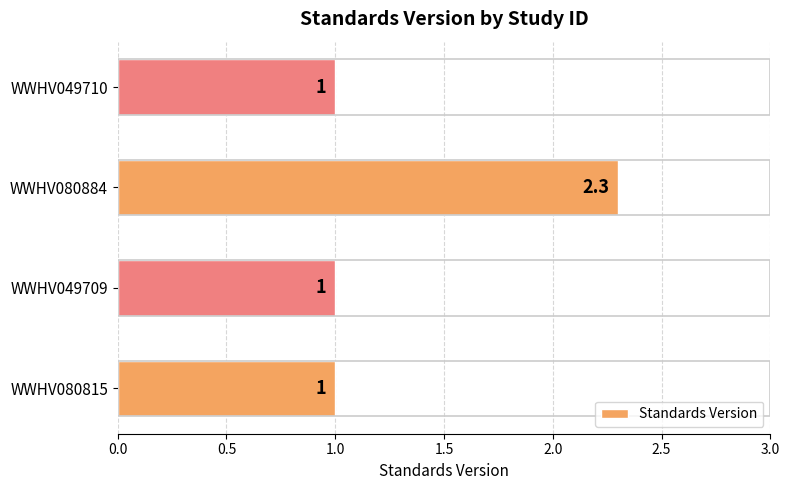

The chart shows a value of 1.0 at WWHV080815. True or false?

True